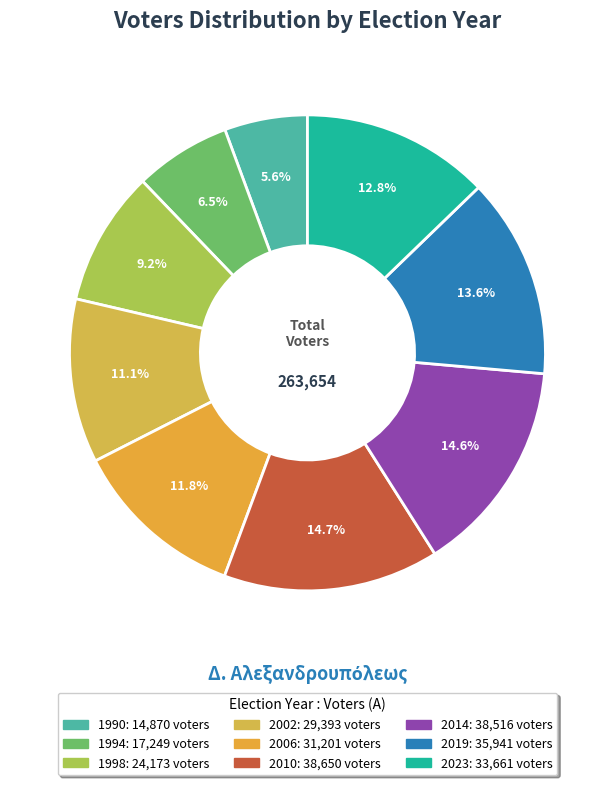

To the nearest percent, what portion does 1998 represent?

9%